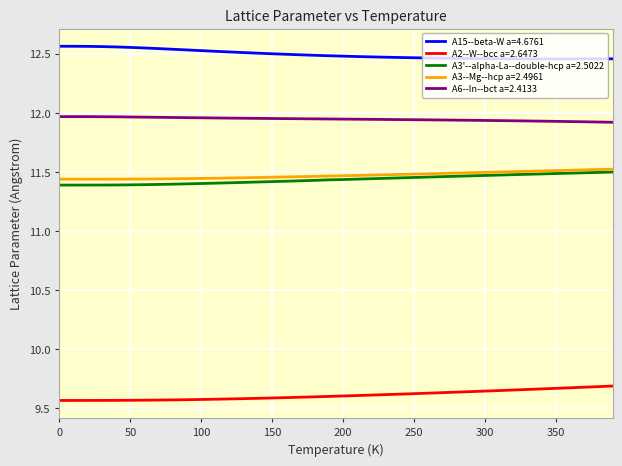

True or false: A3--Mg--hcp a=2.4961 and A6--In--bct a=2.4133 intersect in this chart.

False